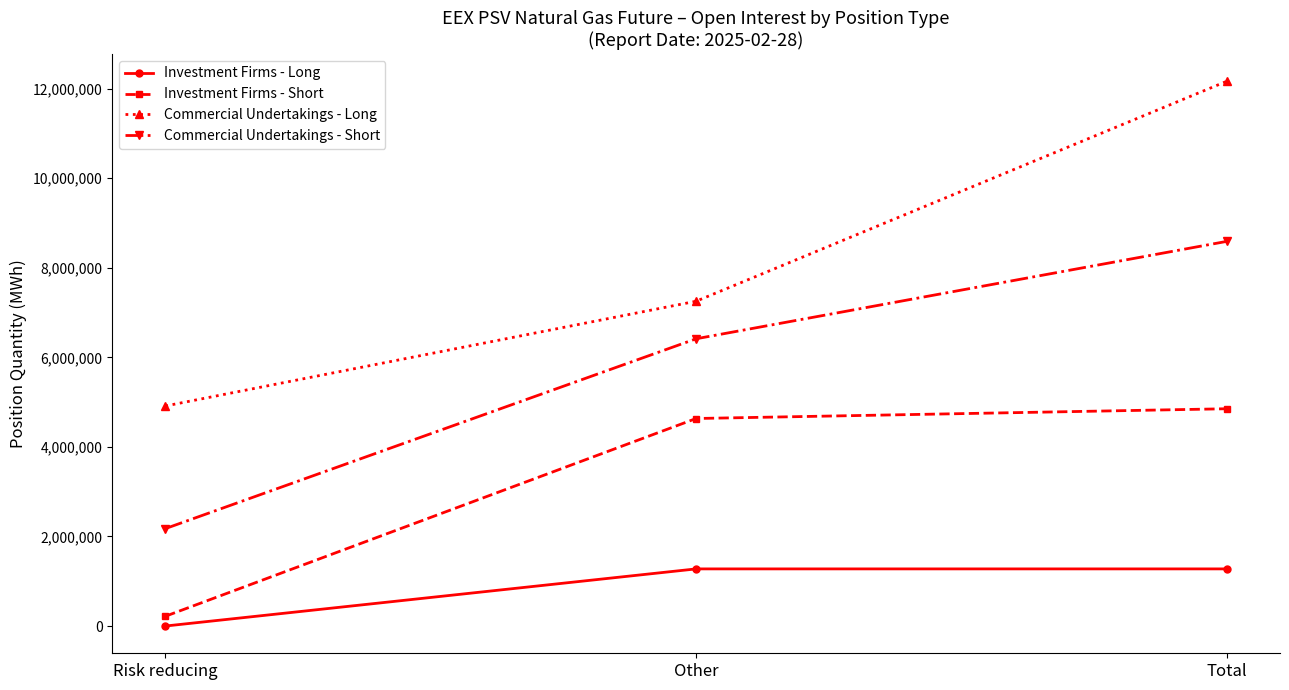

At which category is the sum across all series the highest?

Total